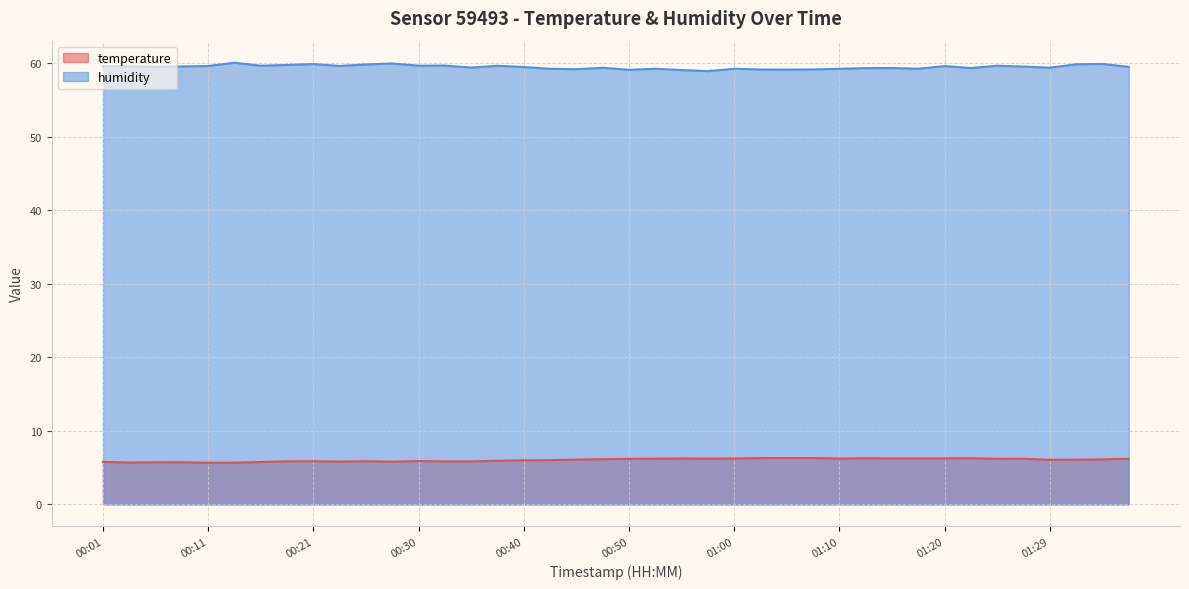

What is the difference between the maximum and minimum values in the humidity series?

1.1